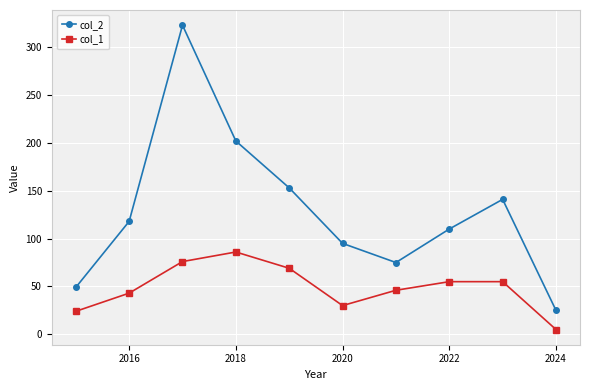

Does the chart have visible grid lines?

Yes